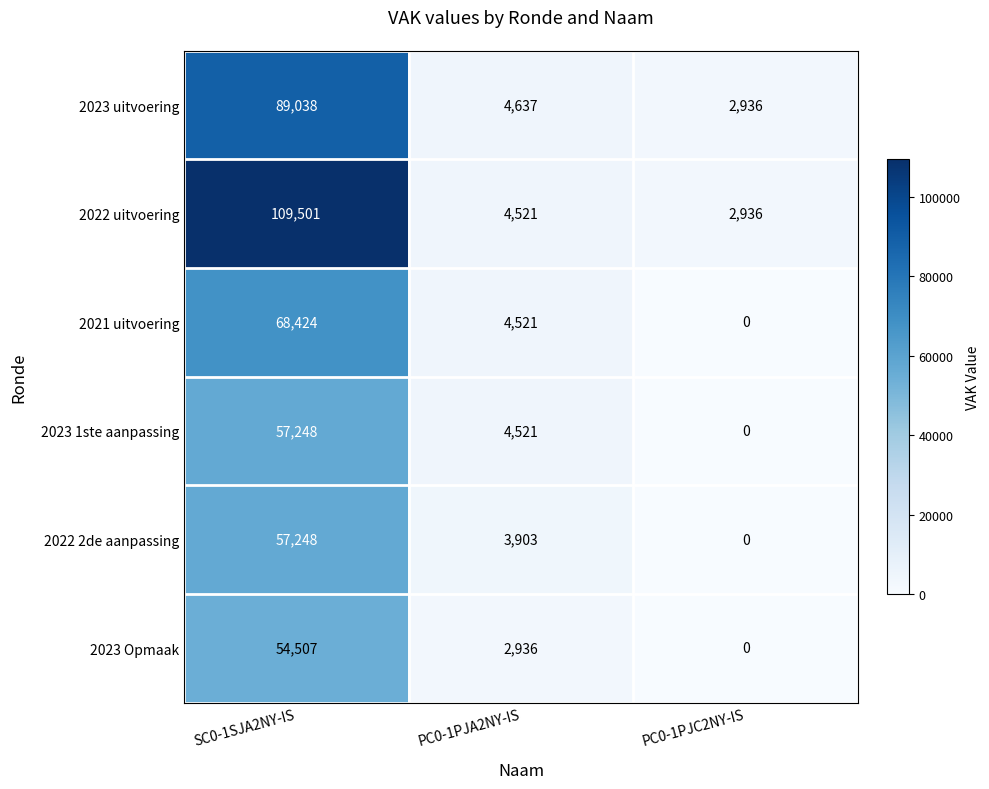

Which category has the highest value across all series?

SC0-1SJA2NY-IS